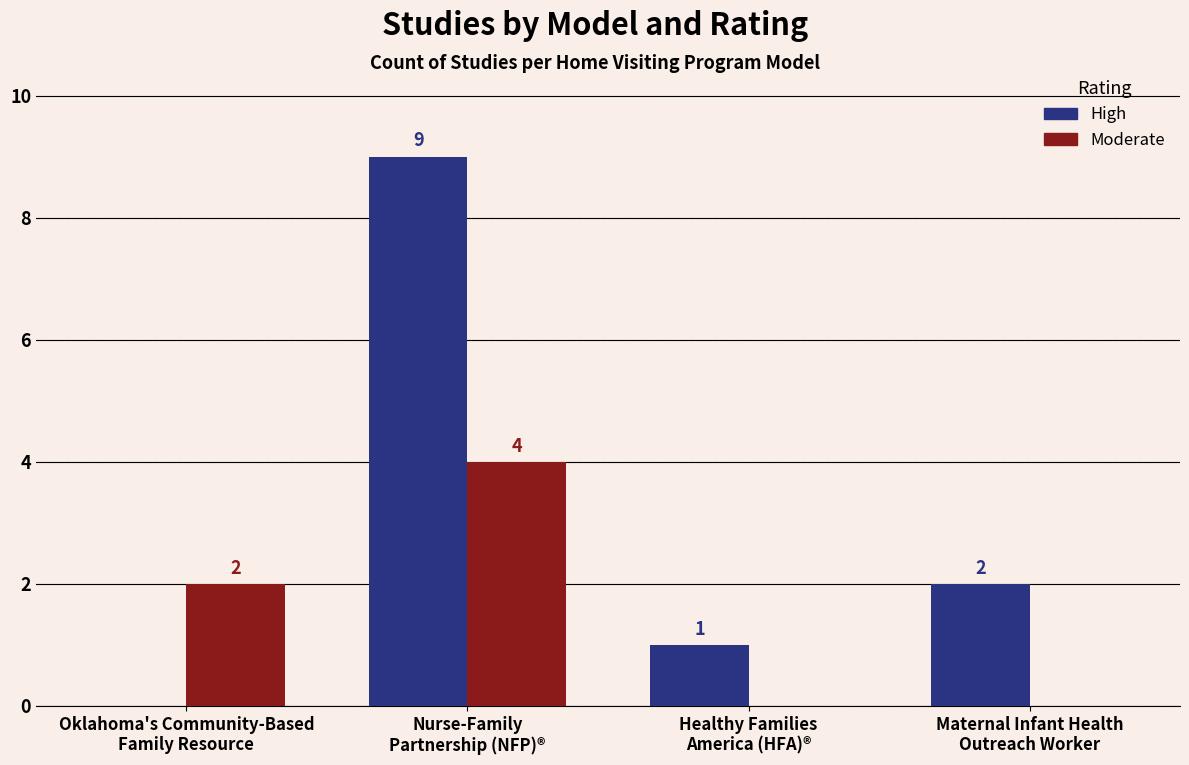

How many High values are between 1 and 9?

3